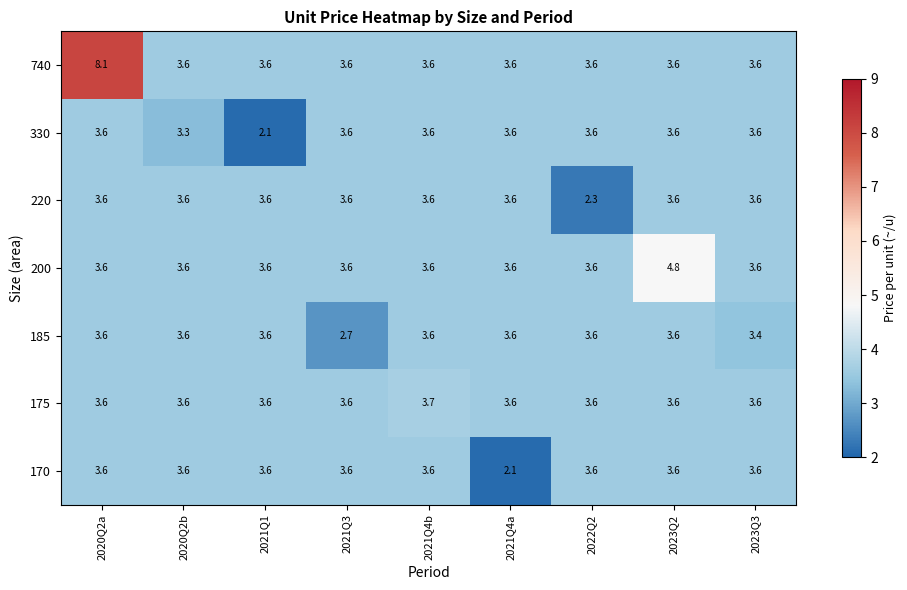

Is it true that 740 equals 1.7 at 2021Q1?

False